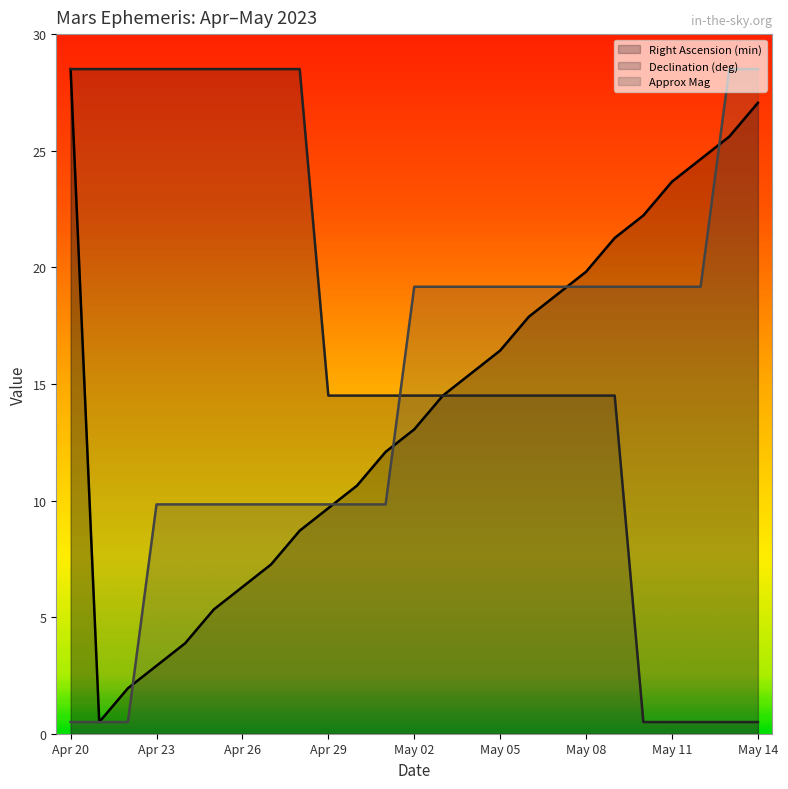

Does the chart have visible grid lines?

No